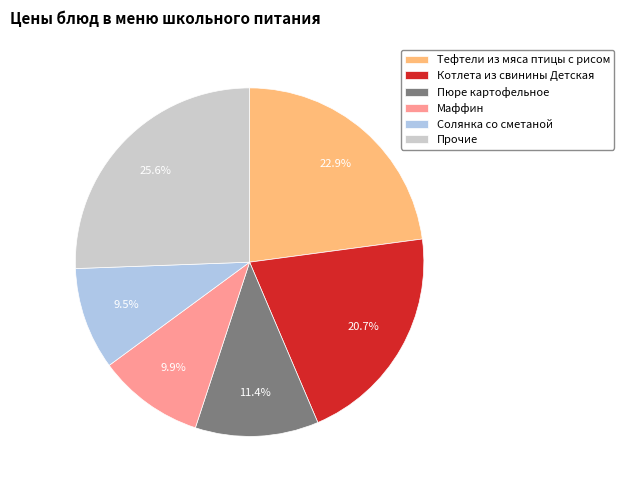

Do Тефтели из мяса птицы с рисом and Пюре картофельное together represent more than half of the pie?

No